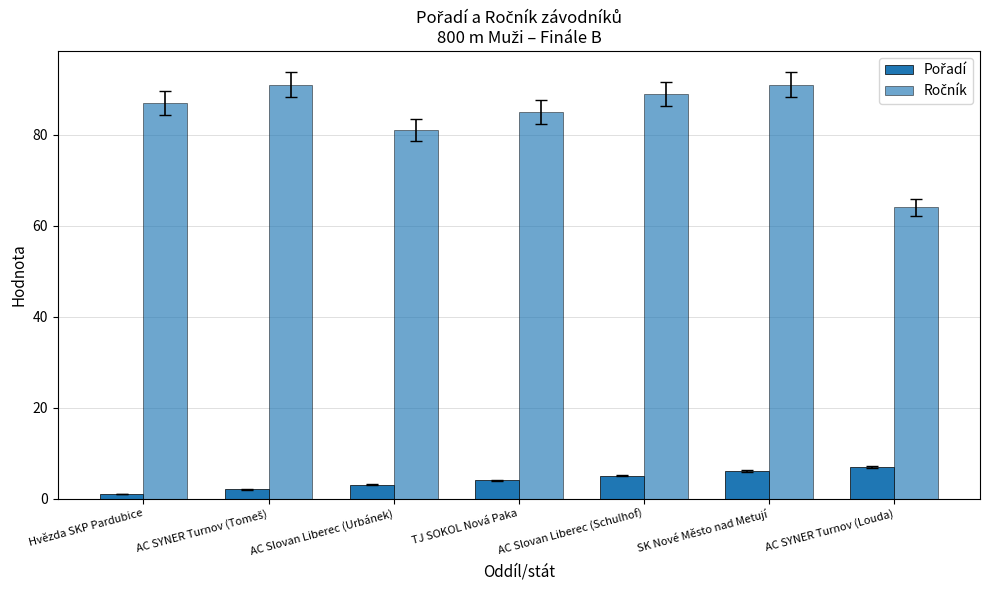

Which category has the highest value across all series?

AC SYNER Turnov (Tomeš)